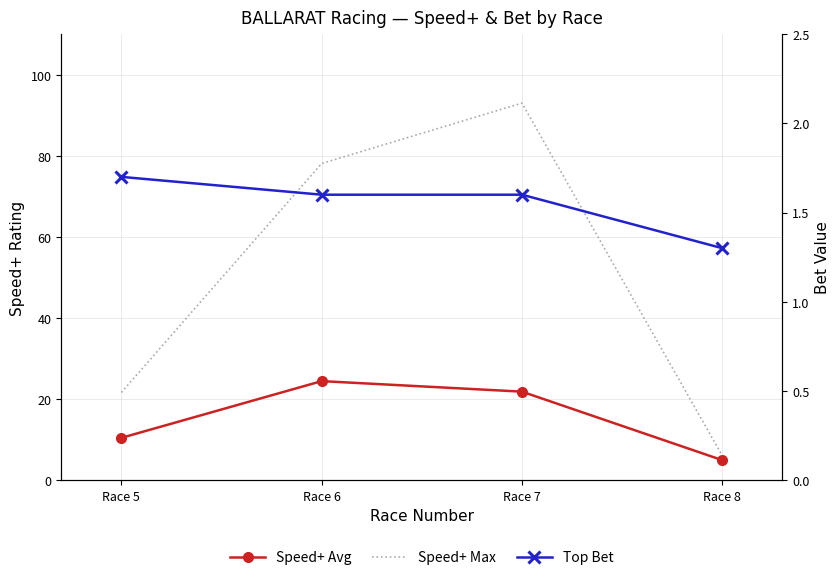

What is the average value of the Speed+ Max series?

49.7